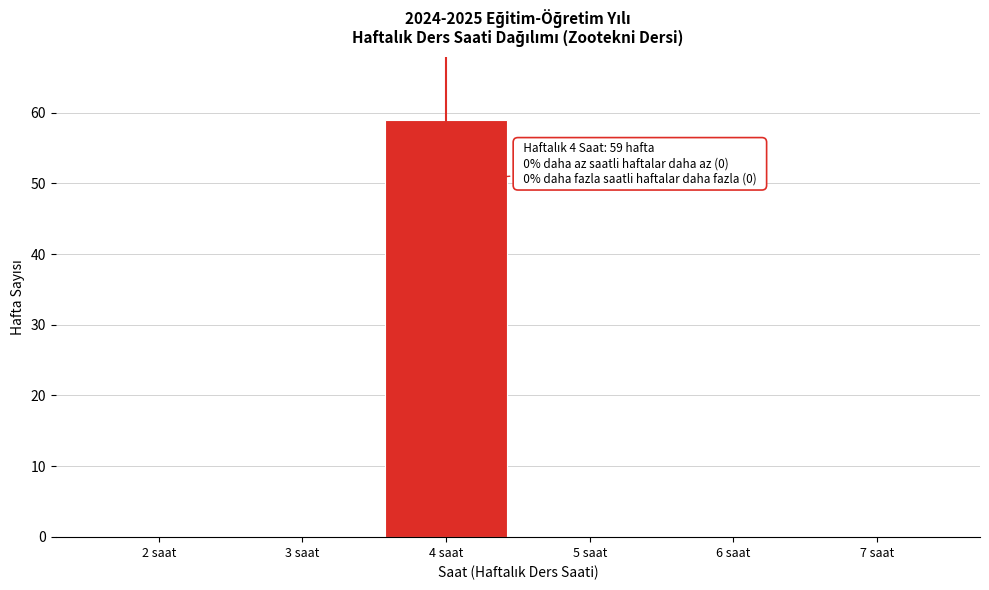

Reading right to left, transcribe all the data shown in this chart.

7 saat=0	6 saat=0	5 saat=0	4 saat=59	3 saat=0	2 saat=0